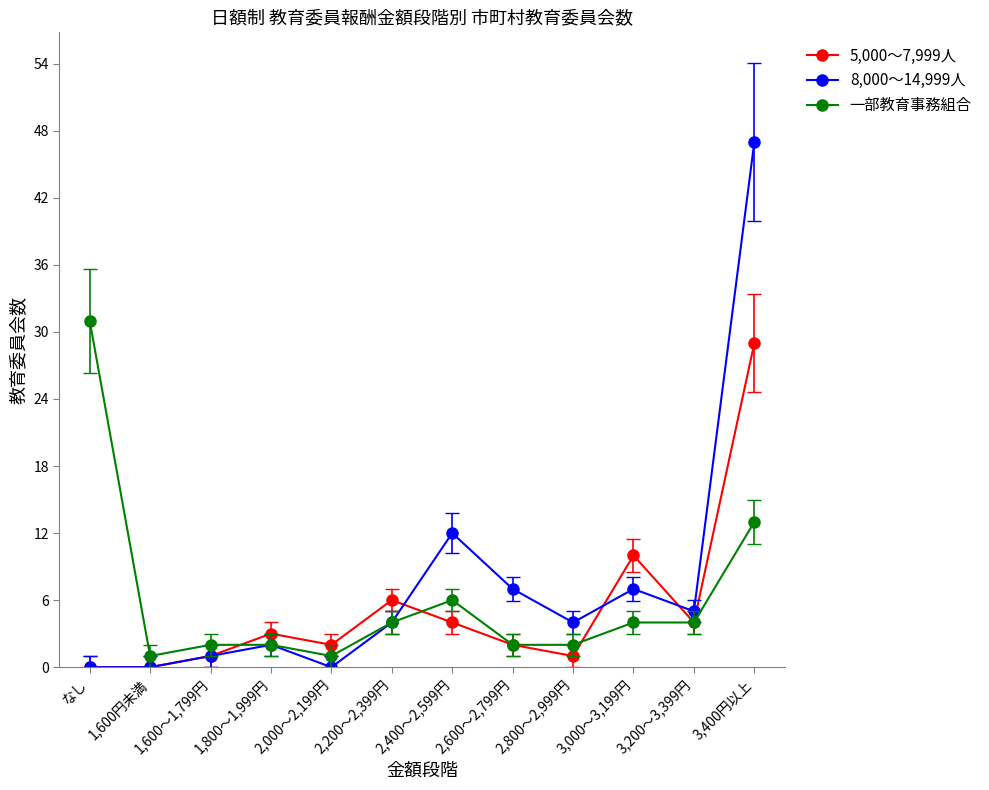

How many lines are shown in the chart?

3